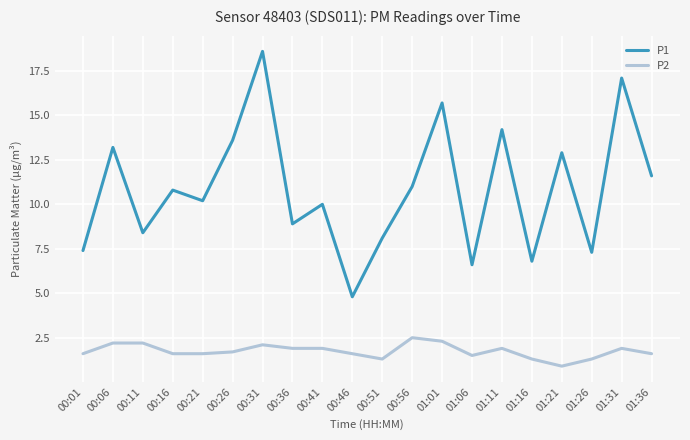

Is it true that P2 equals 0.8 at 00:16?

False